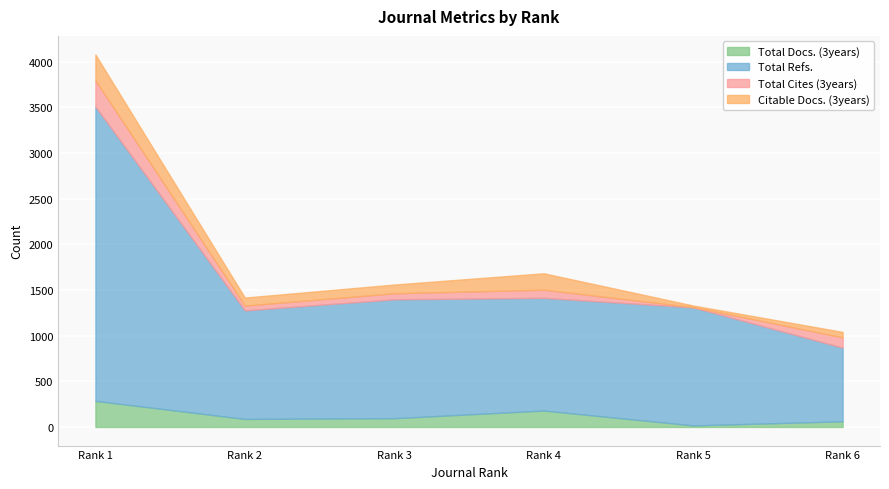

What is the value of the Total Refs. point at the 2nd from the left?

1189